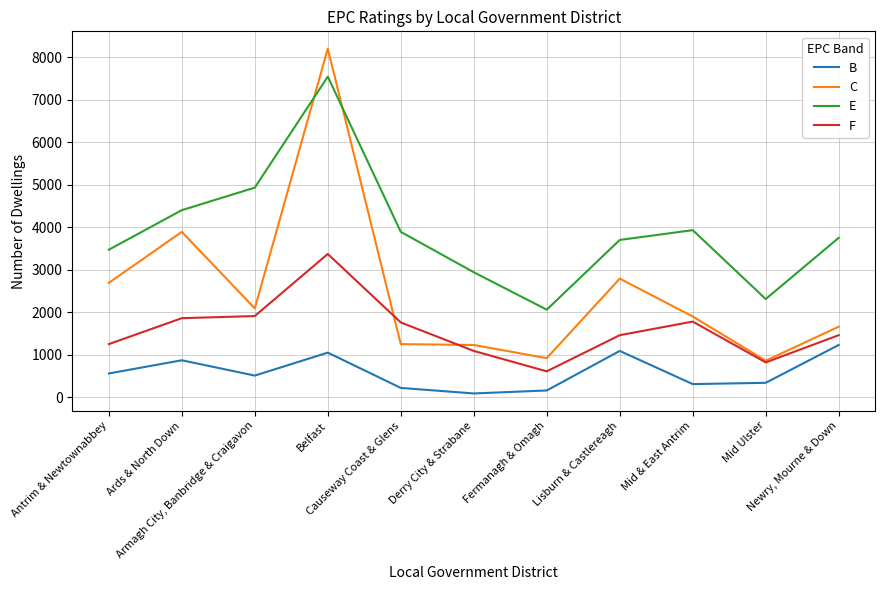

What is the average value of the F series?

1579